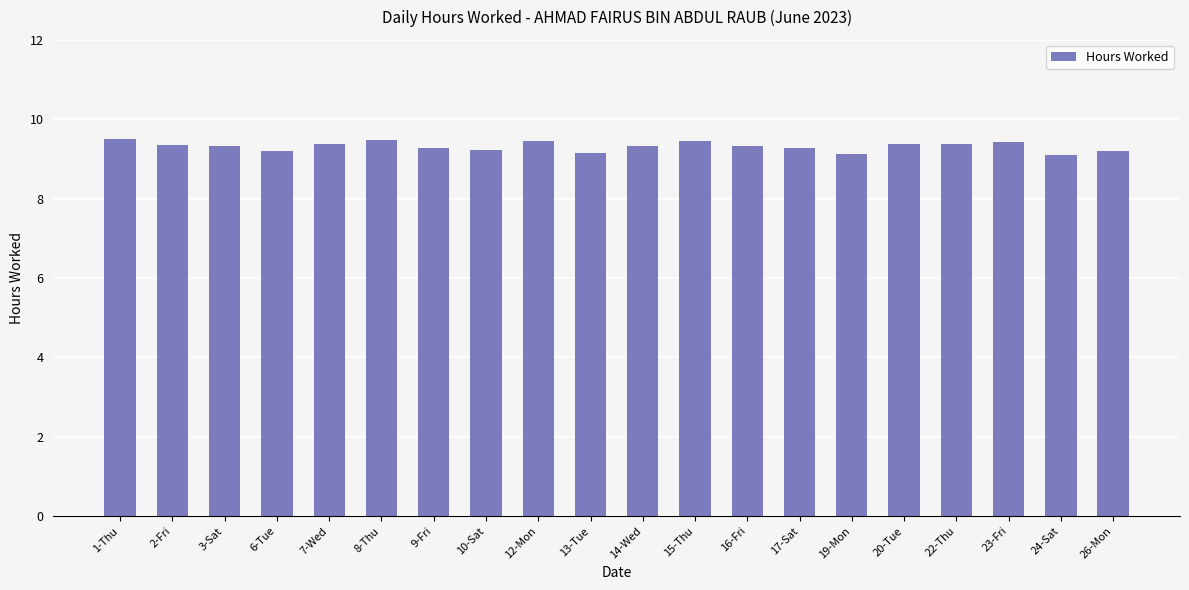

What is the label of the 2nd bar from the left?

2-Fri